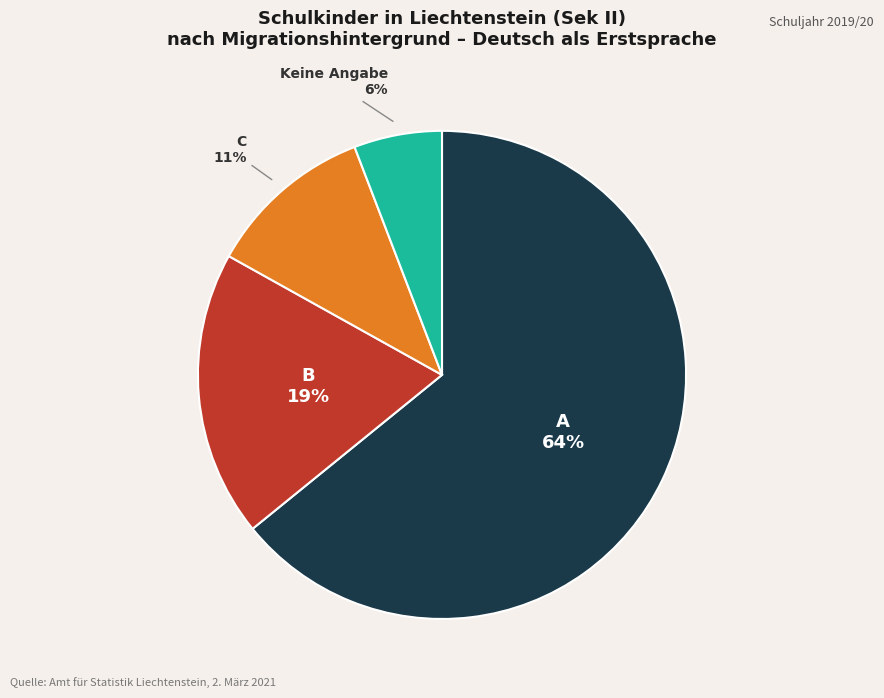

Which slice is the largest?

A